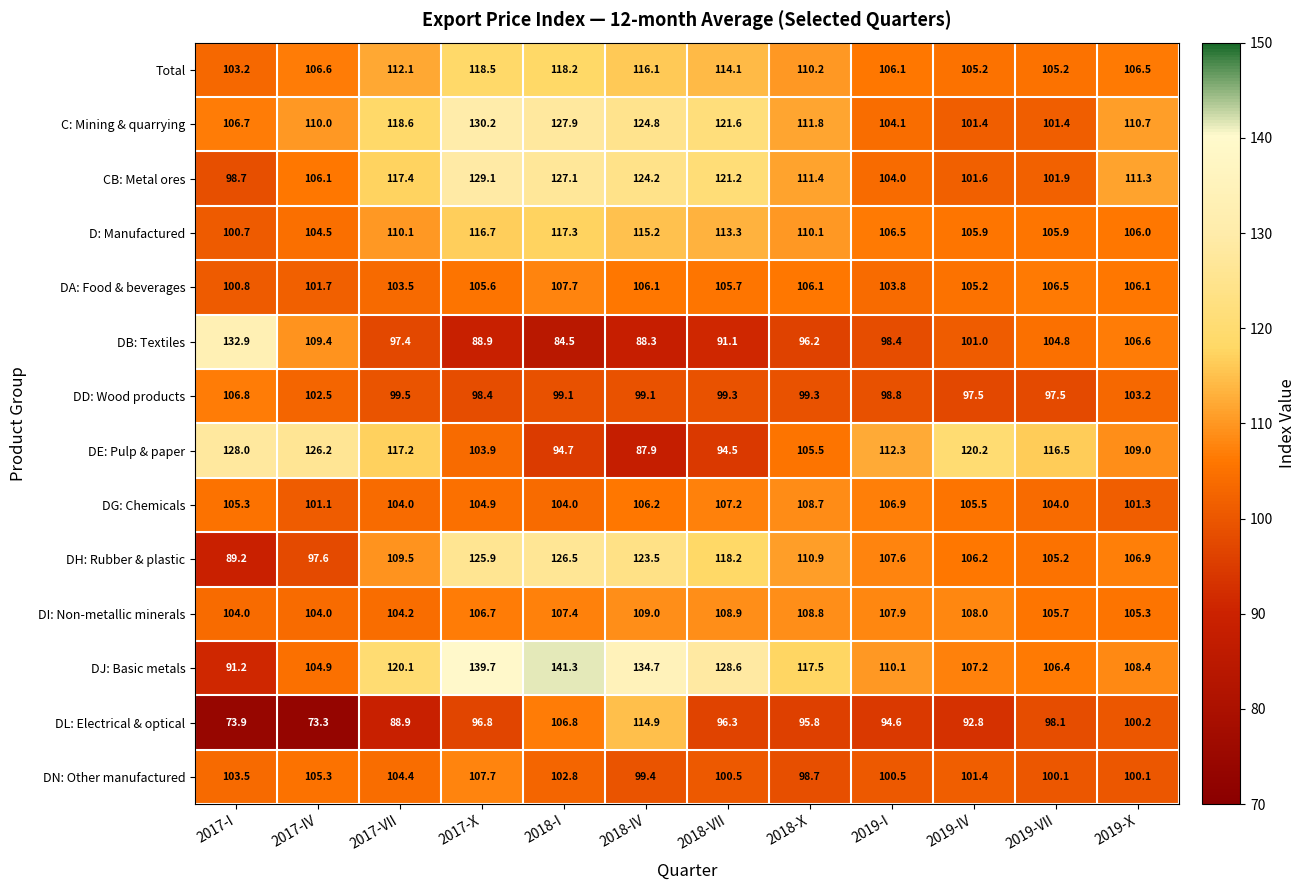

At 2018-X, list the series in order from largest to smallest.

DJ: Basic metals, C: Mining & quarrying, CB: Metal ores, DH: Rubber & plastic, Total, D: Manufactured, DI: Non-metallic minerals, DG: Chemicals, DA: Food & beverages, DE: Pulp & paper, DD: Wood products, DN: Other manufactured, DB: Textiles, DL: Electrical & optical